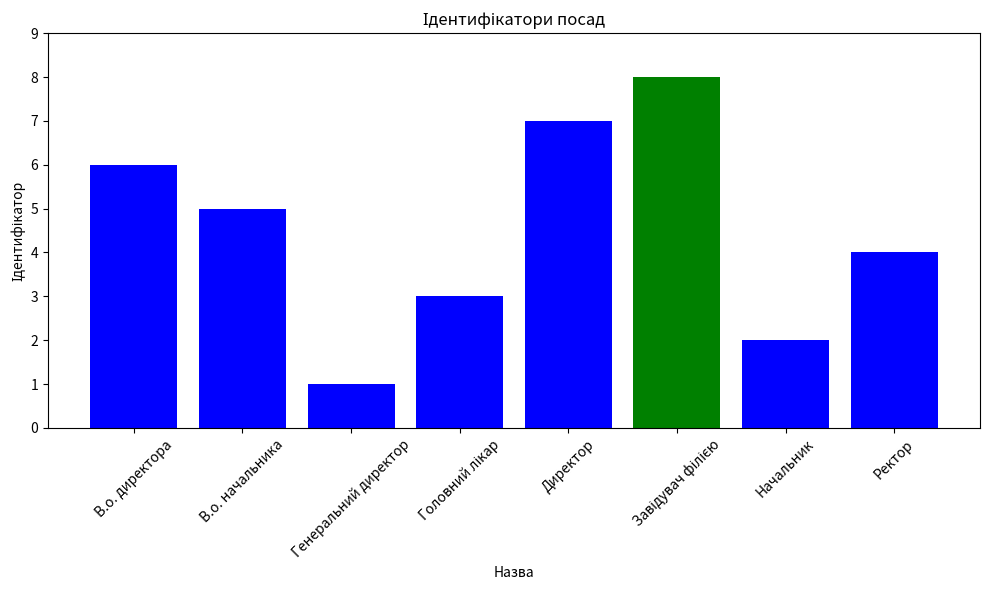

True or false: the data shows 10 at В.о. директора.

False